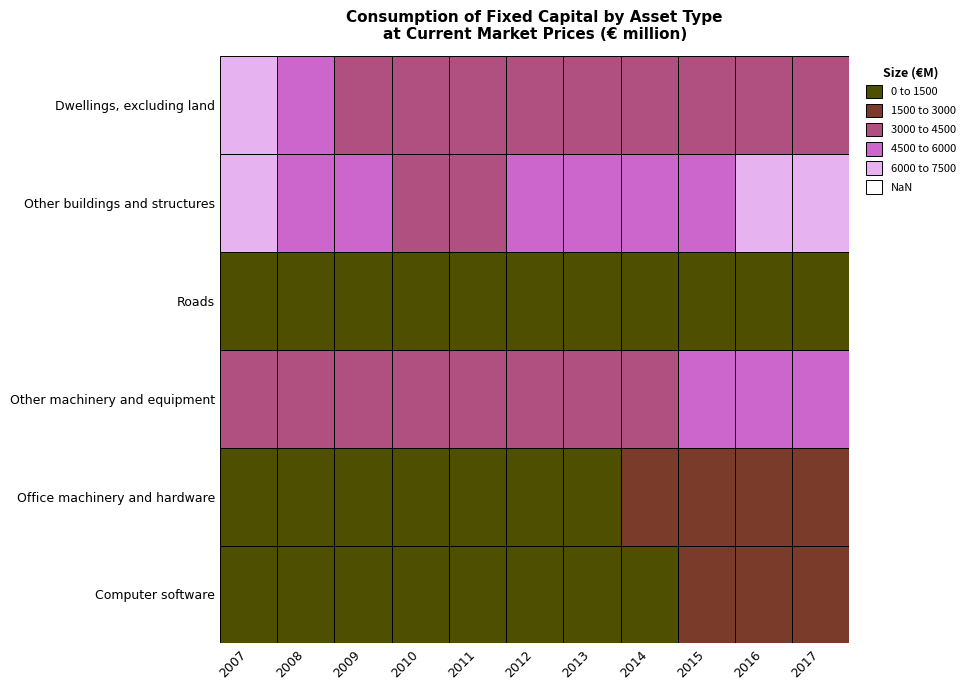

What is the difference between the highest and lowest values at 2010?

3622.0